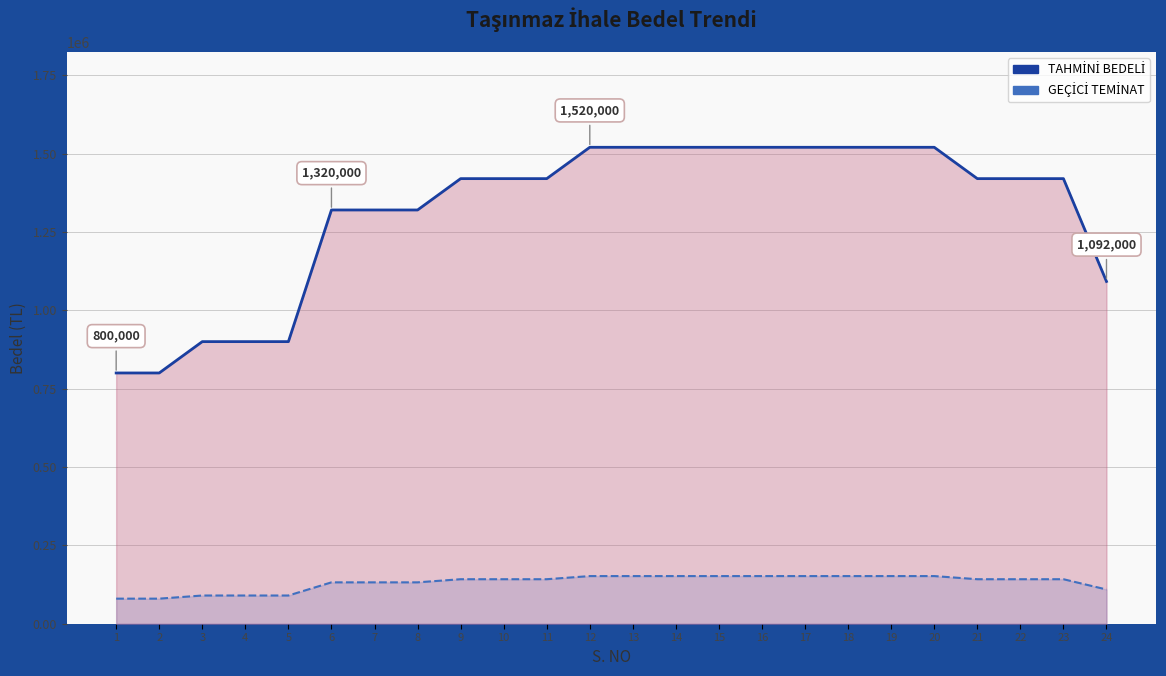

Where is GEÇİCİ TEMİNAT nearest to the value 116000?

24